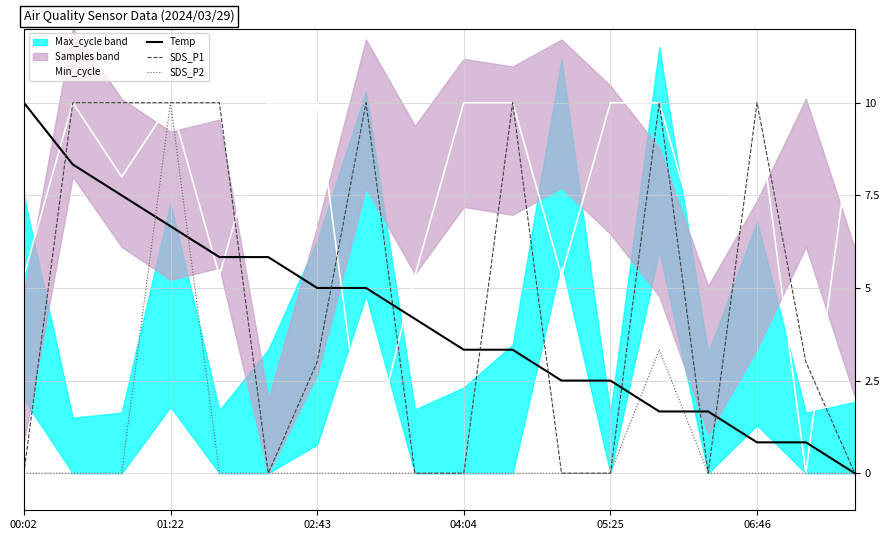

True or false: SDS_P1 and SDS_P2 intersect in this chart.

False